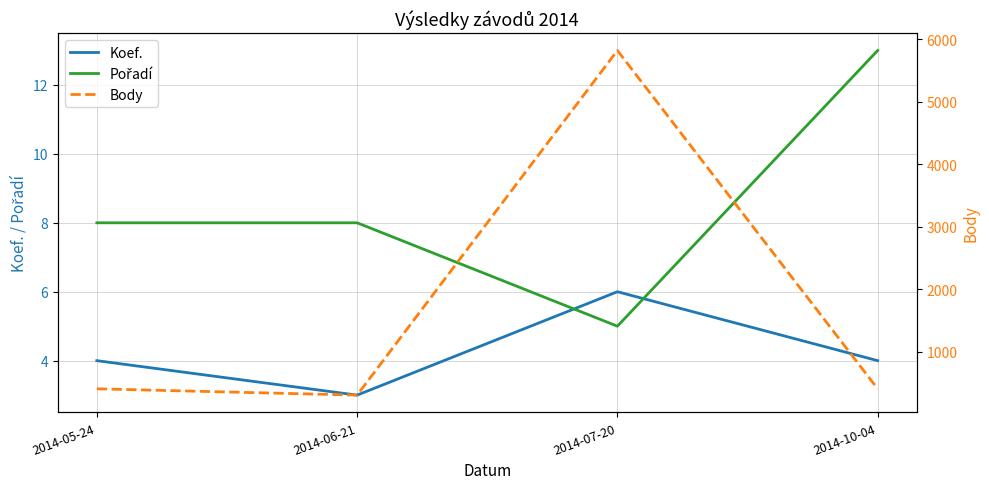

True or false: Koef. and Pořadí cross at least once.

True